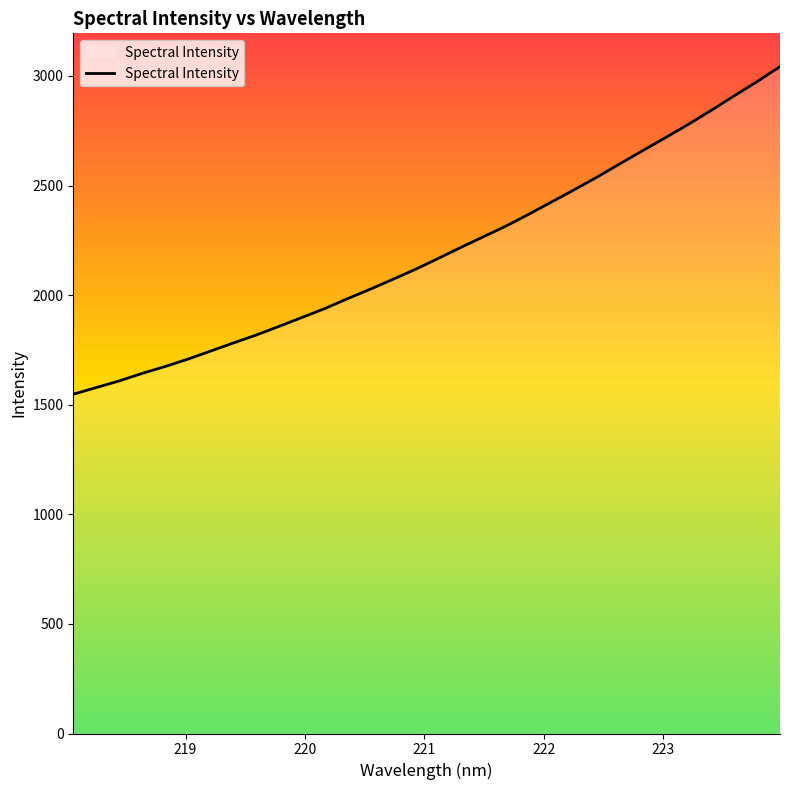

What is the sum of all values?

70318.2